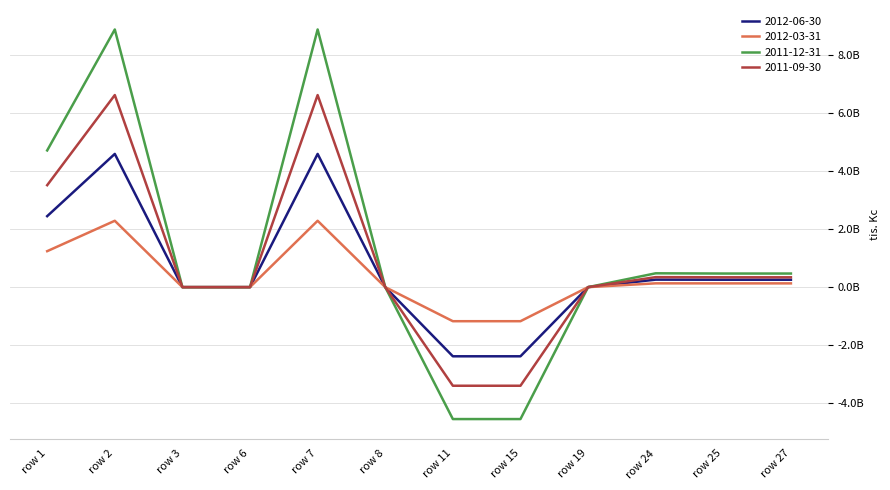

Does the chart have visible grid lines?

Yes